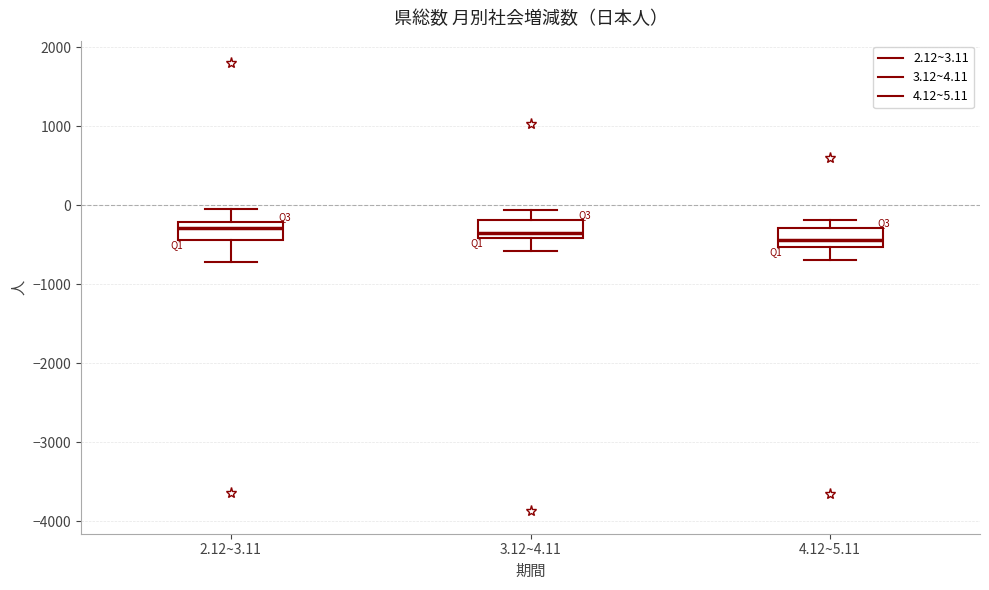

Reading left to right, transcribe this box plot: for each box, give where its median line is, the range the box spans, and where its two whiskers end, as read against the y-axis. The values are not printed on the chart, so give them approximately, as read against the axis.

2.12~3.11: median -300, box -400 to -200, whiskers -700 to -100
3.12~4.11: median -300, box -400 to -200, whiskers -600 to -100
4.12~5.11: median -400, box -500 to -300, whiskers -700 to -200